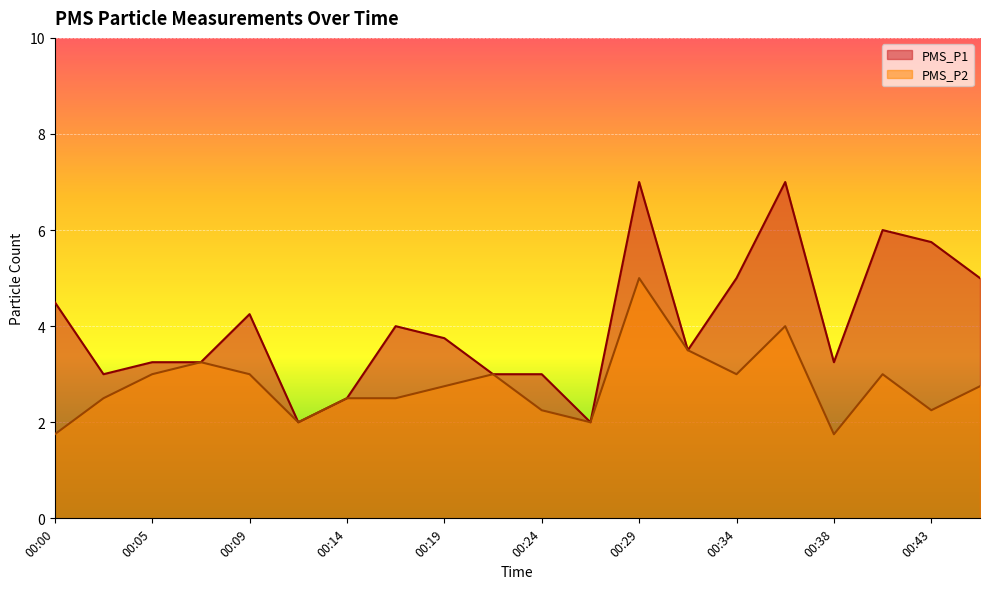

True or false: PMS_P2 and PMS_P1 cross at least once.

False